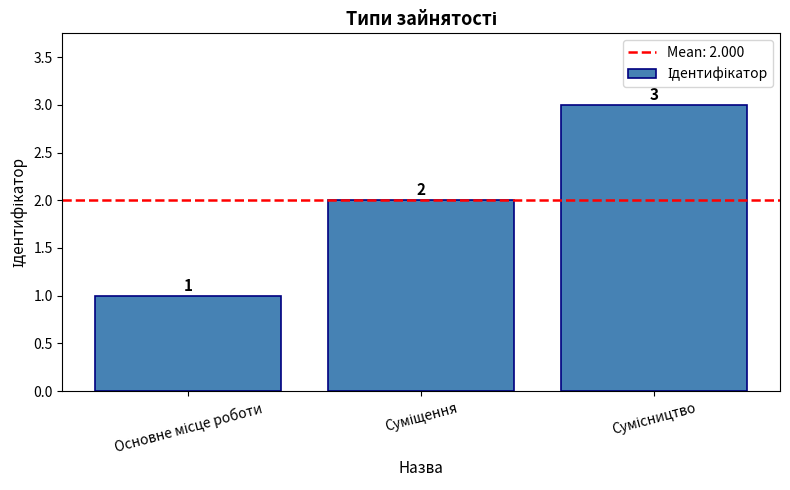

What is the greatest value displayed?

3